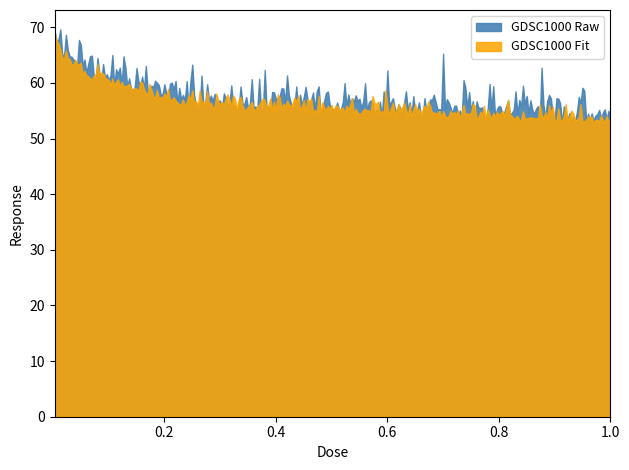

Does the chart have visible grid lines?

No